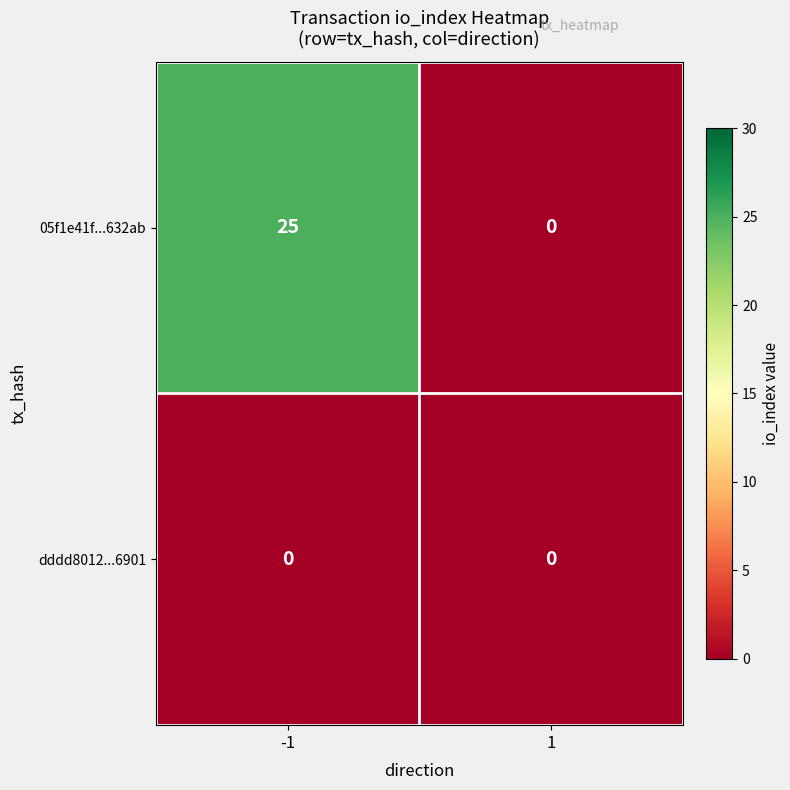

The value of 05f1e41f...632ab at 1 is 0. True or false?

True